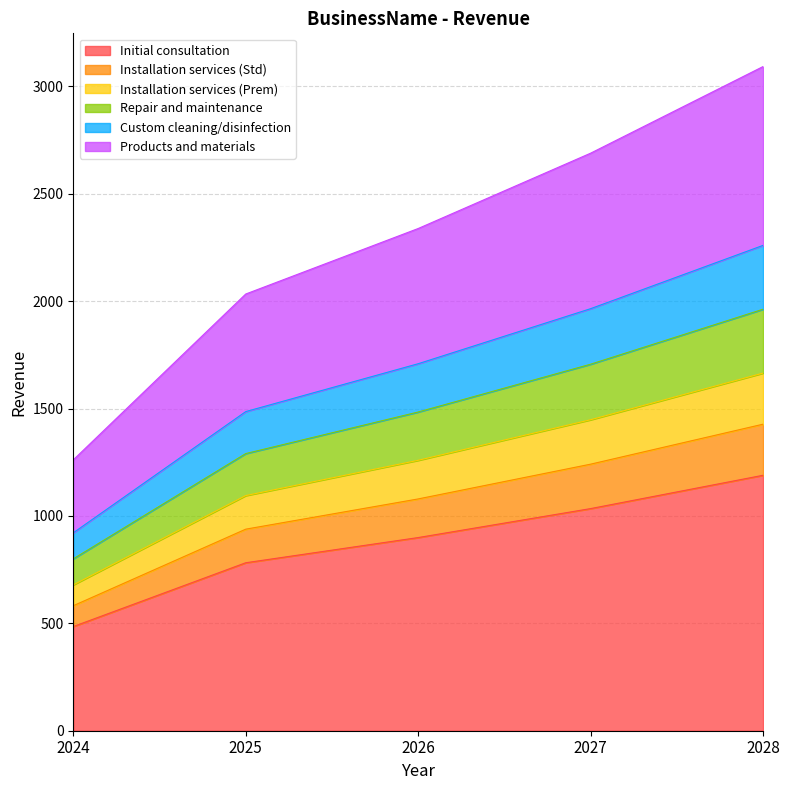

Which has a higher value, 2024 or 2026?

2026